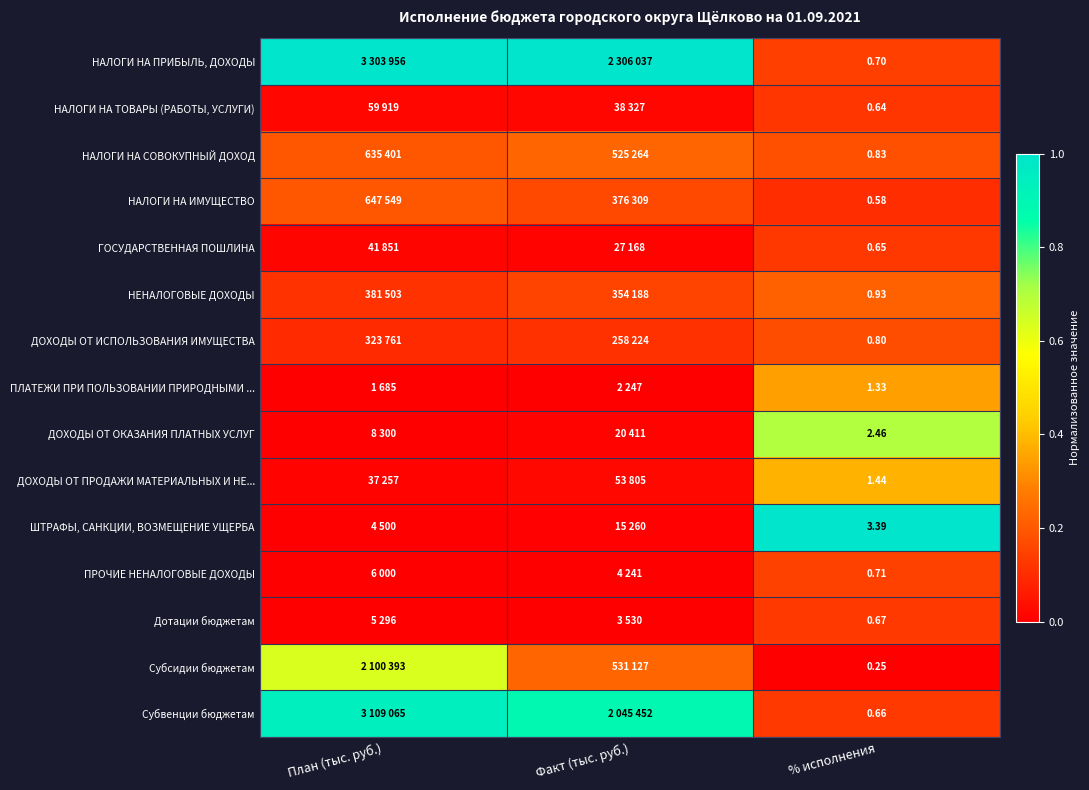

Count the number of categories in the chart.

3